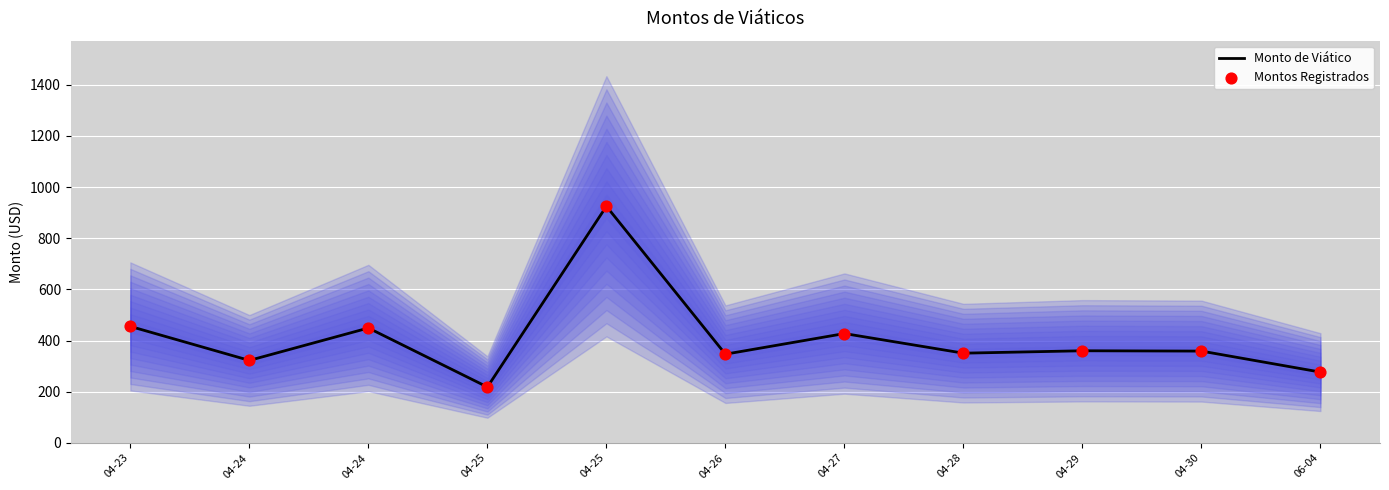

At how many categories does at least one series exceed 842?

1